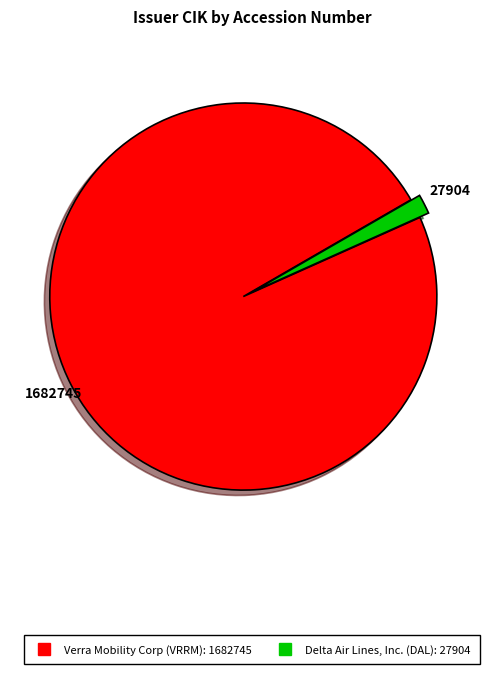

Is there any slice that represents more than half of the pie?

Yes